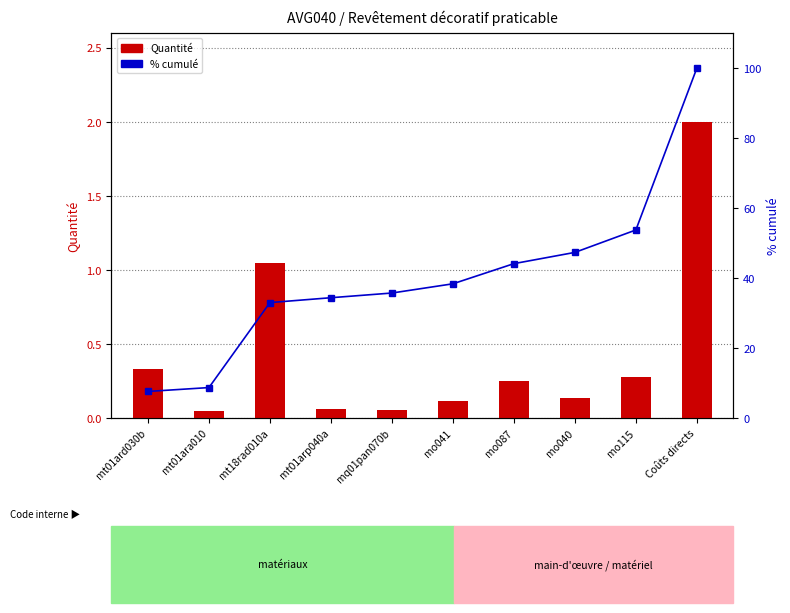

Reading left to right, extract all data points from this chart.

Quantité: 0.3	0.0	1.1	0.1	0.1	0.1	0.2	0.1	0.3	2.0
% cumulé: 7.6	8.7	33.0	34.4	35.7	38.4	44.1	47.4	53.8	100.0